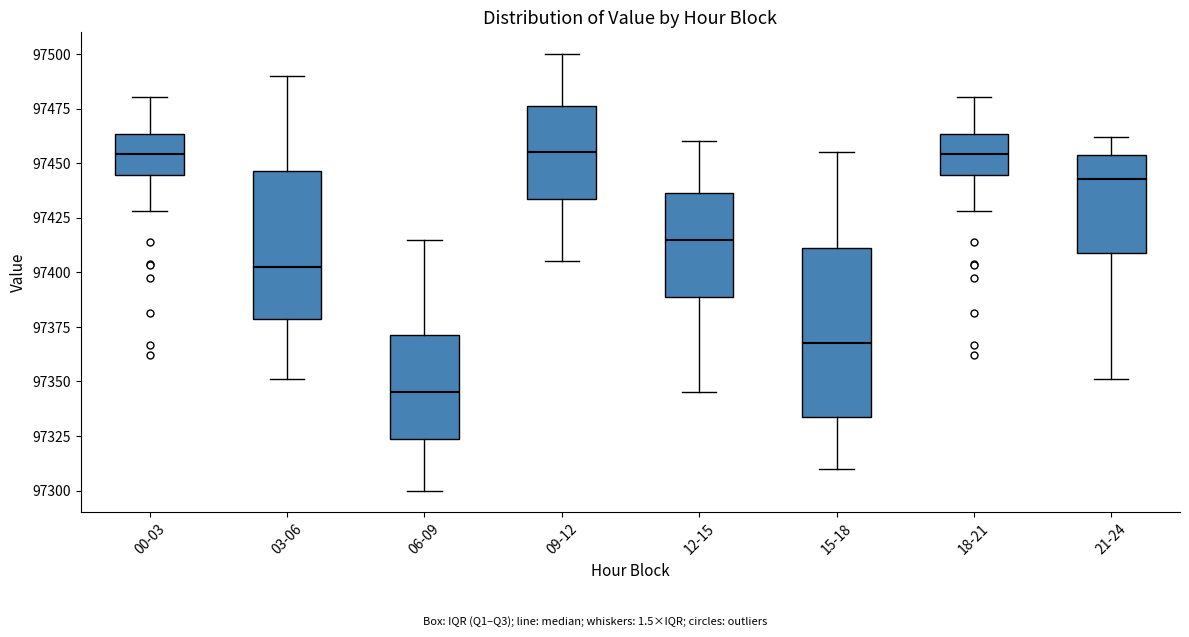

Reading left to right, transcribe this box plot: for each box, give where its median line is, the range the box spans, and where its two whiskers end, as read against the y-axis. The values are not printed on the chart, so give them approximately, as read against the axis.

00-03: median 97455, box 97445 to 97465, whiskers 97430 to 97480
03-06: median 97405, box 97380 to 97445, whiskers 97350 to 97490
06-09: median 97345, box 97325 to 97370, whiskers 97300 to 97415
09-12: median 97455, box 97435 to 97475, whiskers 97405 to 97500
12-15: median 97415, box 97390 to 97435, whiskers 97345 to 97460
15-18: median 97370, box 97335 to 97410, whiskers 97310 to 97455
18-21: median 97455, box 97445 to 97465, whiskers 97430 to 97480
21-24: median 97445, box 97410 to 97455, whiskers 97350 to 97460